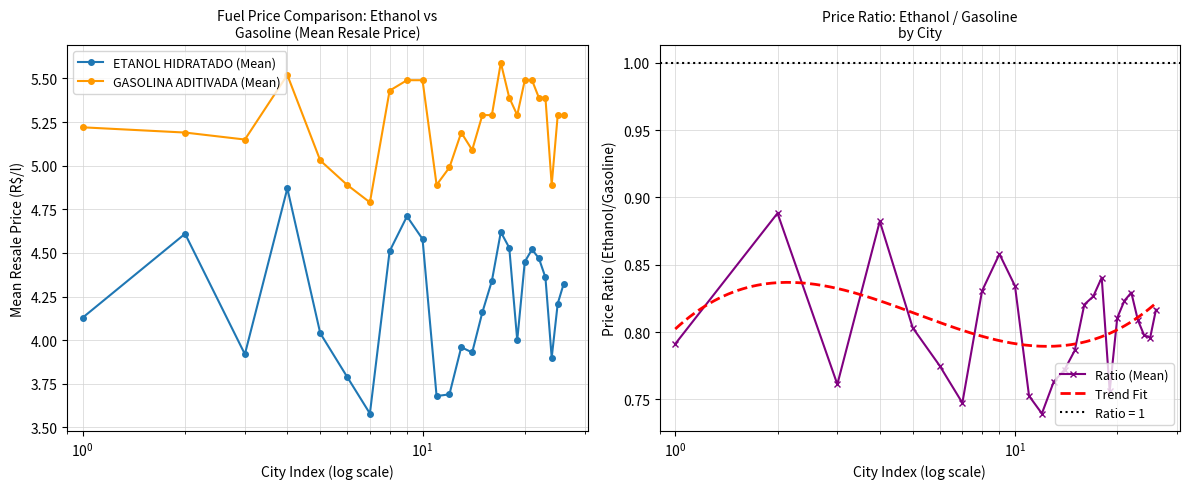

True or false: GASOLINA ADITIVADA (Mean) has more than 0 points higher than both neighbors.

True